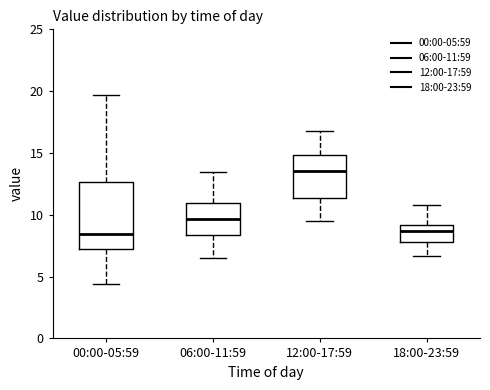

Where does the upper whisker of the box for 06:00-11:59 end on the y-axis? The values are not printed on the chart, so give them approximately, as read against the axis.

13.5